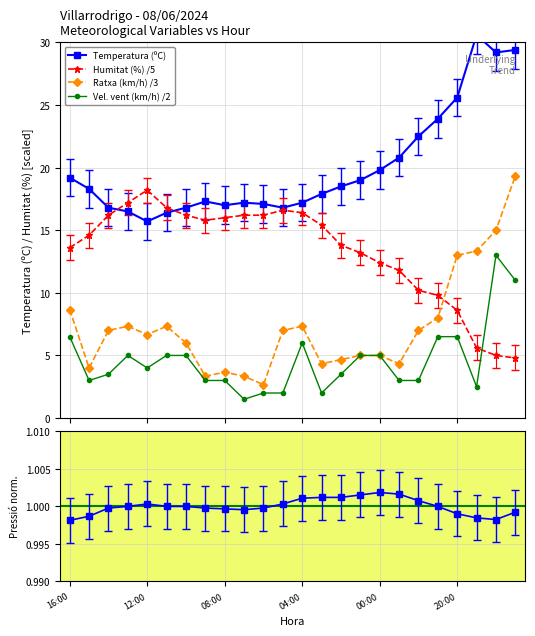

How many lines are shown in the chart?

5